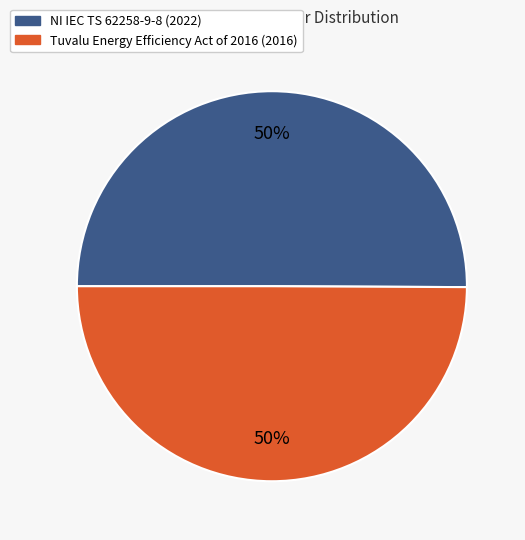

Count the number of slices in the pie.

2